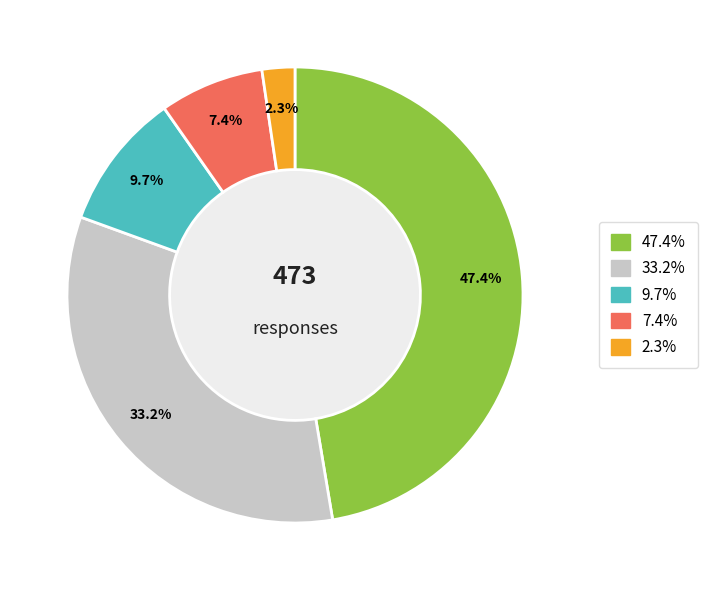

Is there a majority slice in this chart?

No